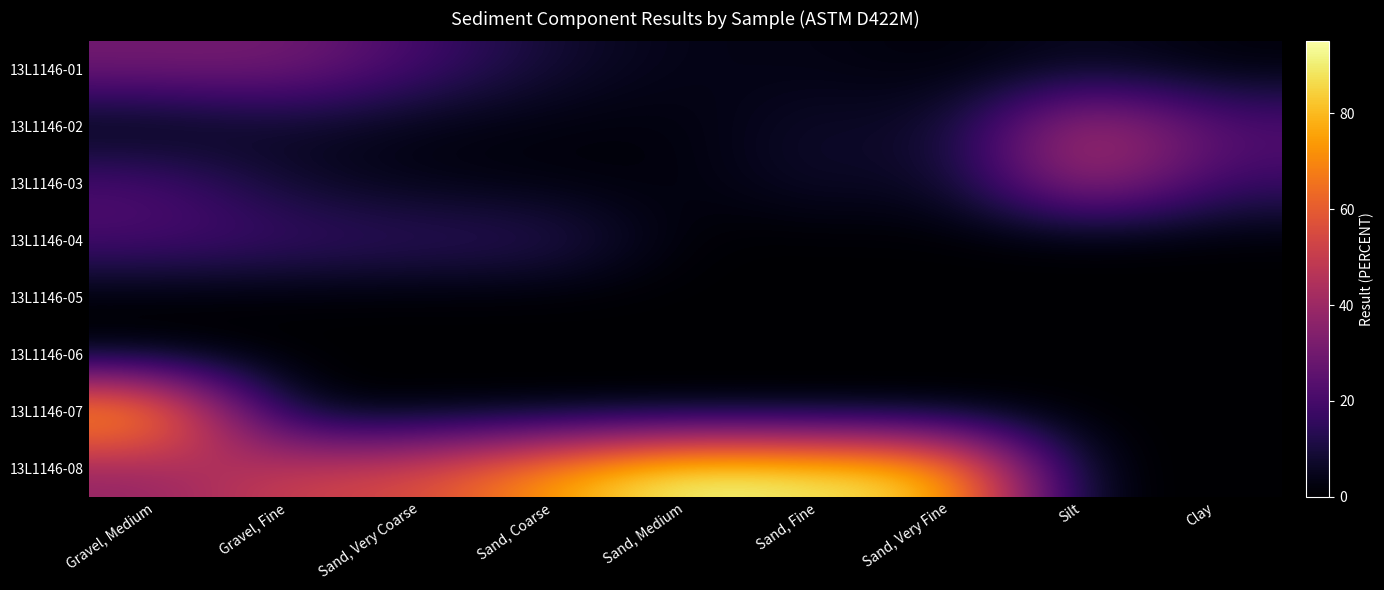

Reading left to right, extract all data points from this chart.

13L1146-01: Gravel, Medium=30.7	Gravel, Fine=31.2	Sand, Very Coarse=19.2	Sand, Coarse=8.1	Sand, Medium=3.4	Sand, Fine=3.6	Sand, Very Fine=1.0	Silt=5.3	Clay=1.2
13L1146-02: Gravel, Medium=0.0	Gravel, Fine=6.4	Sand, Very Coarse=2.6	Sand, Coarse=1.9	Sand, Medium=1.8	Sand, Fine=7.9	Sand, Very Fine=6.0	Silt=49.0	Clay=23.6
13L1146-03: Gravel, Medium=21.8	Gravel, Fine=6.7	Sand, Very Coarse=3.2	Sand, Coarse=1.8	Sand, Medium=1.6	Sand, Fine=8.0	Sand, Very Fine=4.5	Silt=44.2	Clay=17.1
13L1146-04: Gravel, Medium=21.1	Gravel, Fine=18.4	Sand, Very Coarse=15.9	Sand, Coarse=15.1	Sand, Medium=0.0	Sand, Fine=0.0	Sand, Very Fine=0.0	Silt=0.0	Clay=0.0
13L1146-05: Gravel, Medium=0.0	Gravel, Fine=0.0	Sand, Very Coarse=0.0	Sand, Coarse=0.0	Sand, Medium=0.0	Sand, Fine=0.0	Sand, Very Fine=0.0	Silt=0.0	Clay=0.0
13L1146-06: Gravel, Medium=0.0	Gravel, Fine=0.0	Sand, Very Coarse=0.0	Sand, Coarse=0.0	Sand, Medium=0.0	Sand, Fine=0.0	Sand, Very Fine=0.0	Silt=0.0	Clay=0.0
13L1146-07: Gravel, Medium=83.6	Gravel, Fine=0.0	Sand, Very Coarse=0.0	Sand, Coarse=0.0	Sand, Medium=0.0	Sand, Fine=0.0	Sand, Very Fine=0.0	Silt=0.0	Clay=0.0
13L1146-08: Gravel, Medium=37.2	Gravel, Fine=52.4	Sand, Very Coarse=55.1	Sand, Coarse=75.7	Sand, Medium=95.0	Sand, Fine=90.3	Sand, Very Fine=83.6	Silt=0.0	Clay=0.0